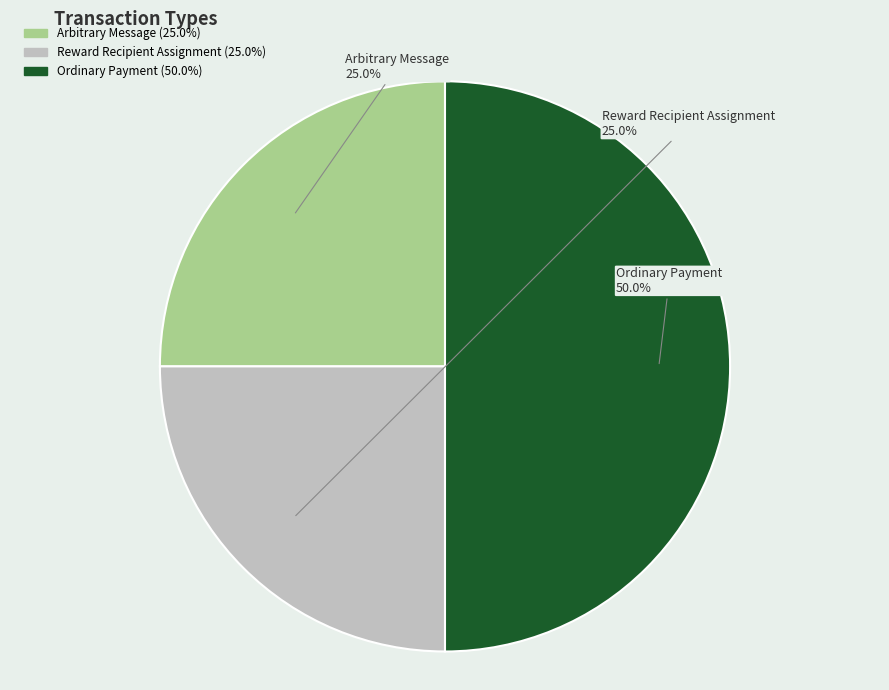

Between Arbitrary Message and Ordinary Payment, which is larger?

Ordinary Payment